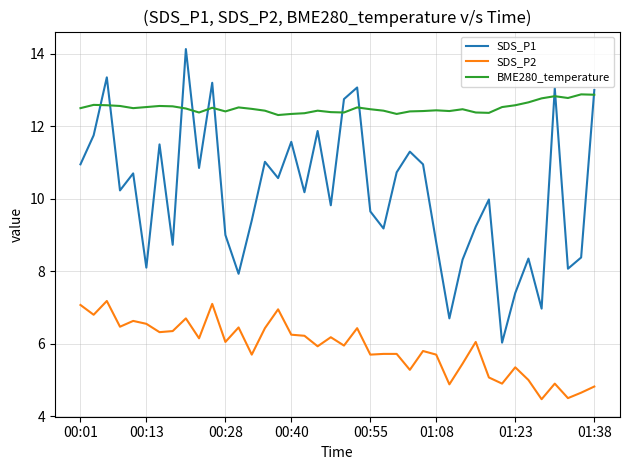

Which series has the largest range (max minus min)?

SDS_P1